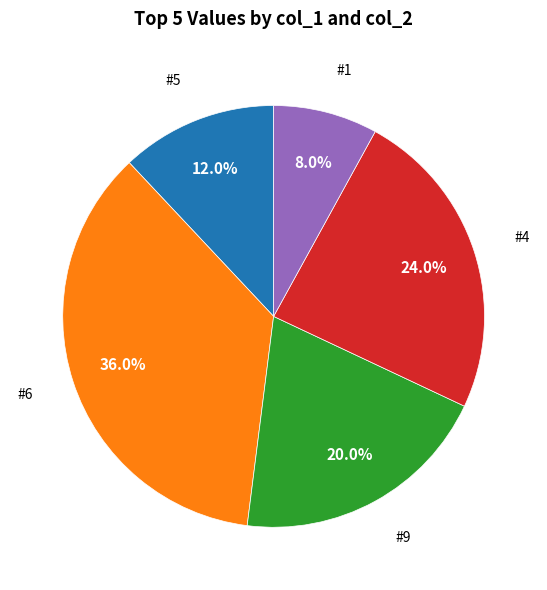

Is there a majority slice in this chart?

No